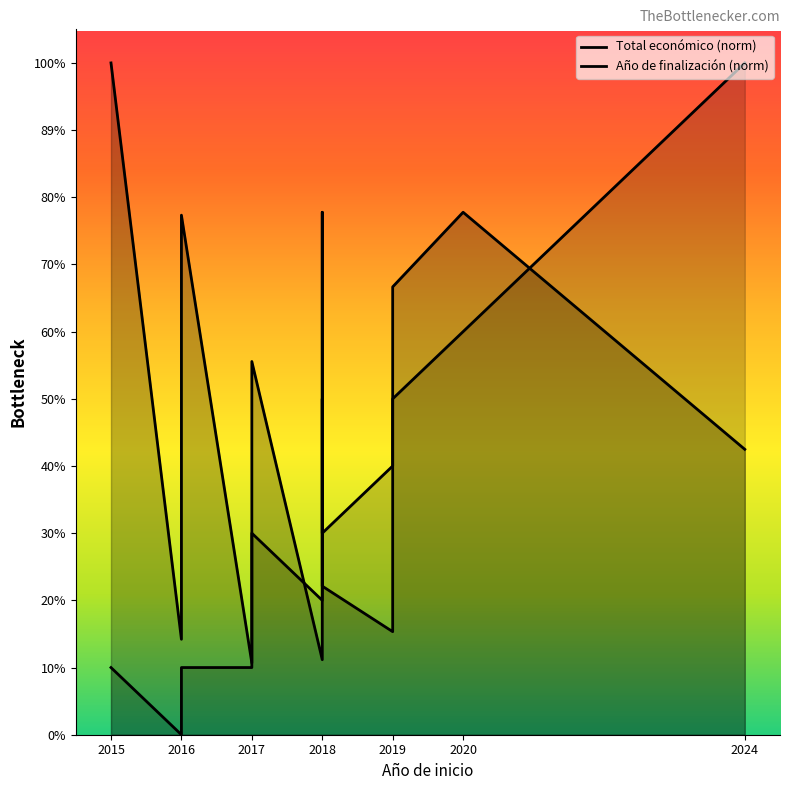

At which category does the chart reach its peak across all series?

2015